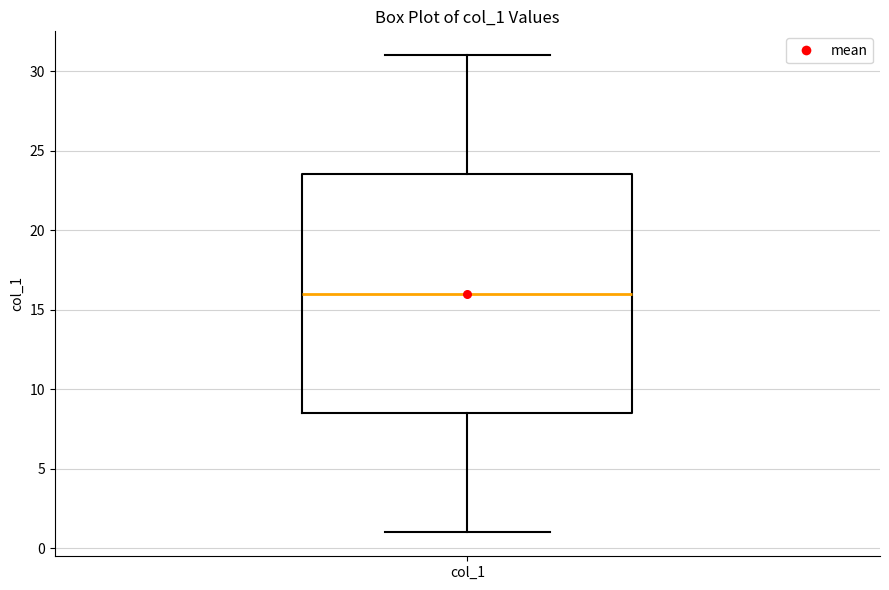

Read this box plot against the y-axis: the position of the median line, the range covered by the box, and the ends of both whiskers. The values are not printed on the chart, so give them approximately, as read against the axis.

median 16.0, box 8.5 to 23.5, whiskers 1.0 to 31.0